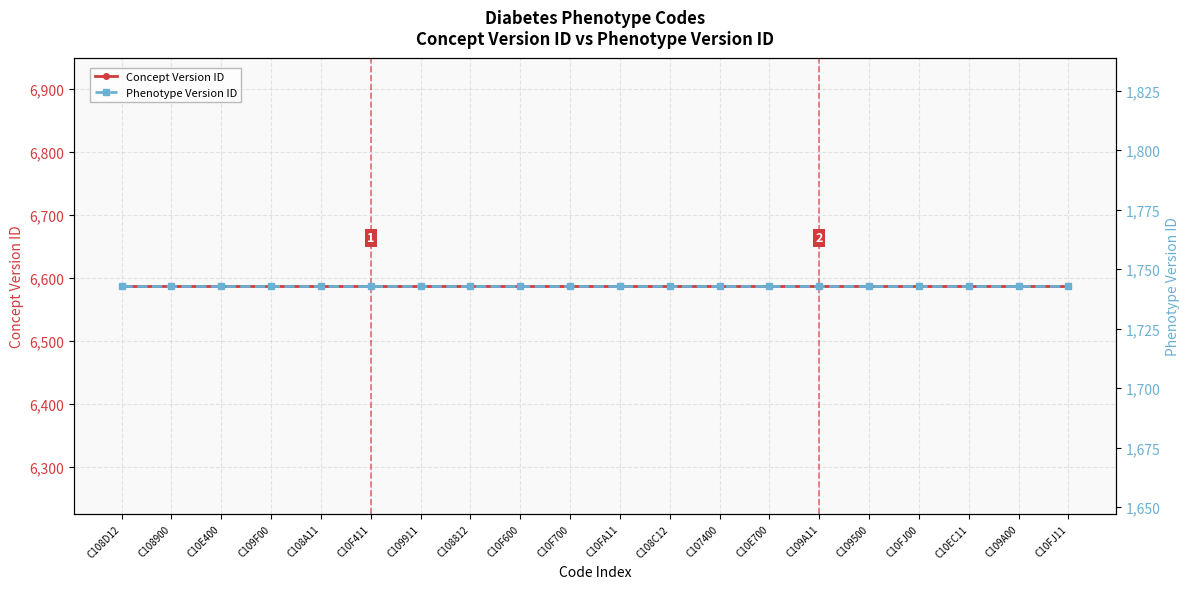

List the labels in order of Phenotype Version ID value, largest first.

C108D12, C108900, C10E400, C109F00, C108A11, C10F411, C109911, C108812, C10F600, C10F700, C10FA11, C108C12, C107400, C10E700, C109A11, C109500, C10FJ00, C10EC11, C109A00, C10FJ11